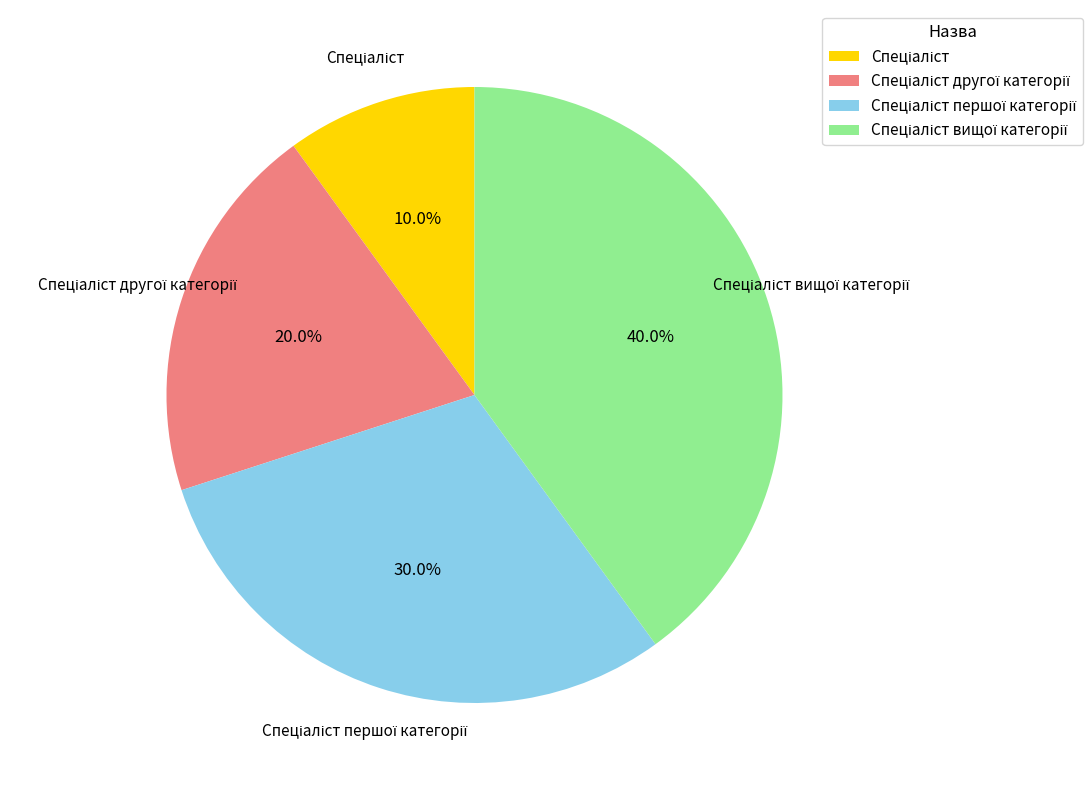

Does any single category account for the majority?

No